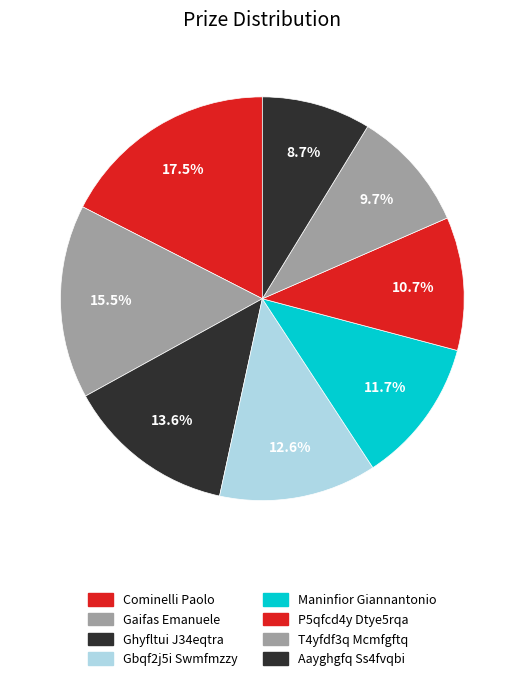

Which slice is the largest?

Cominelli Paolo